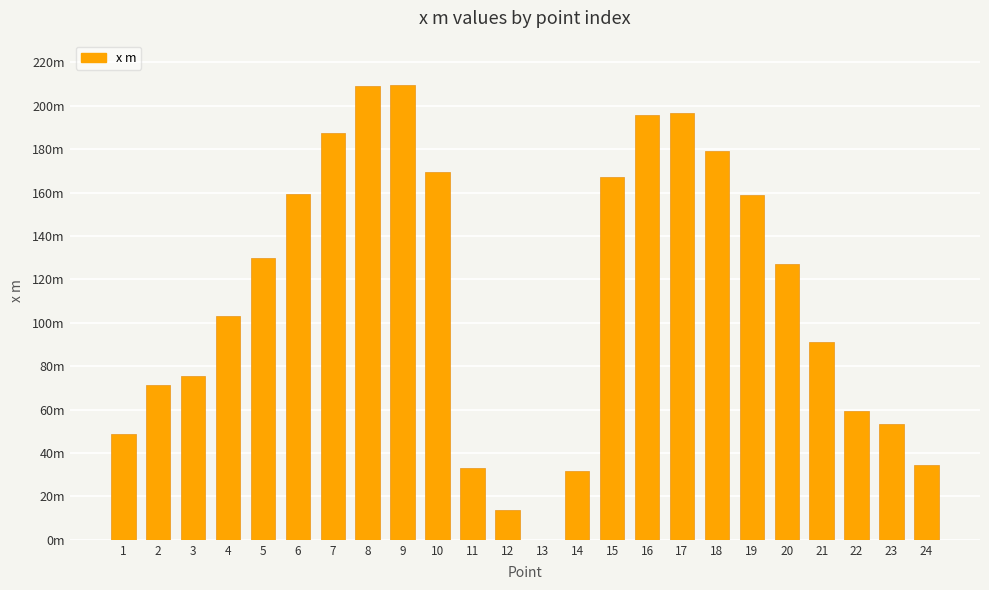

What is the approximate value at 11?

33.1